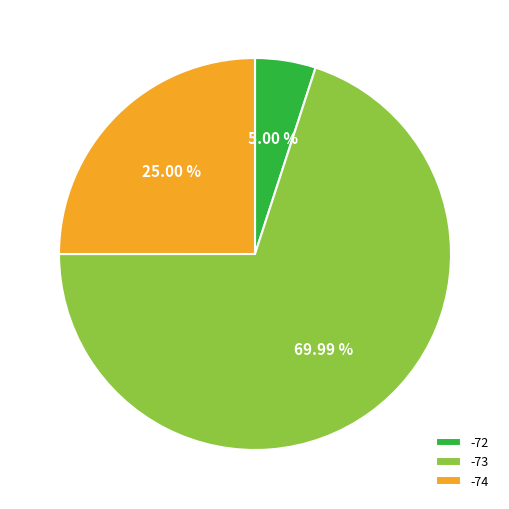

Rank the categories by value from lowest to highest.

-72, -74, -73